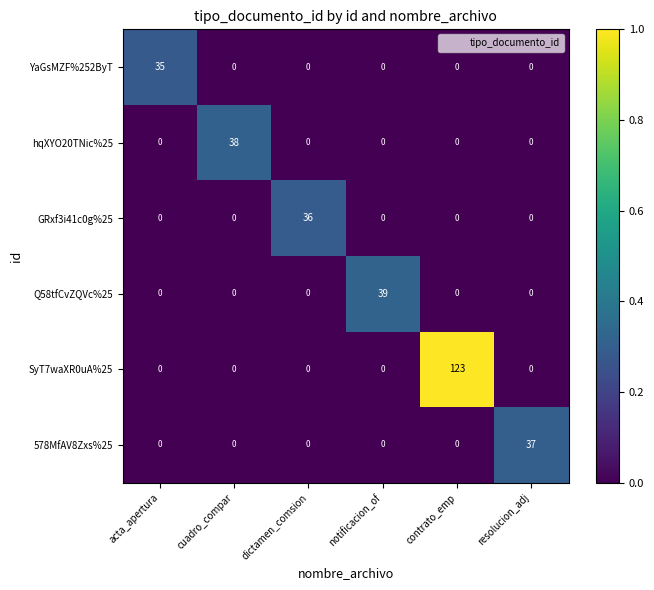

At how many categories does at least one series exceed 0?

6